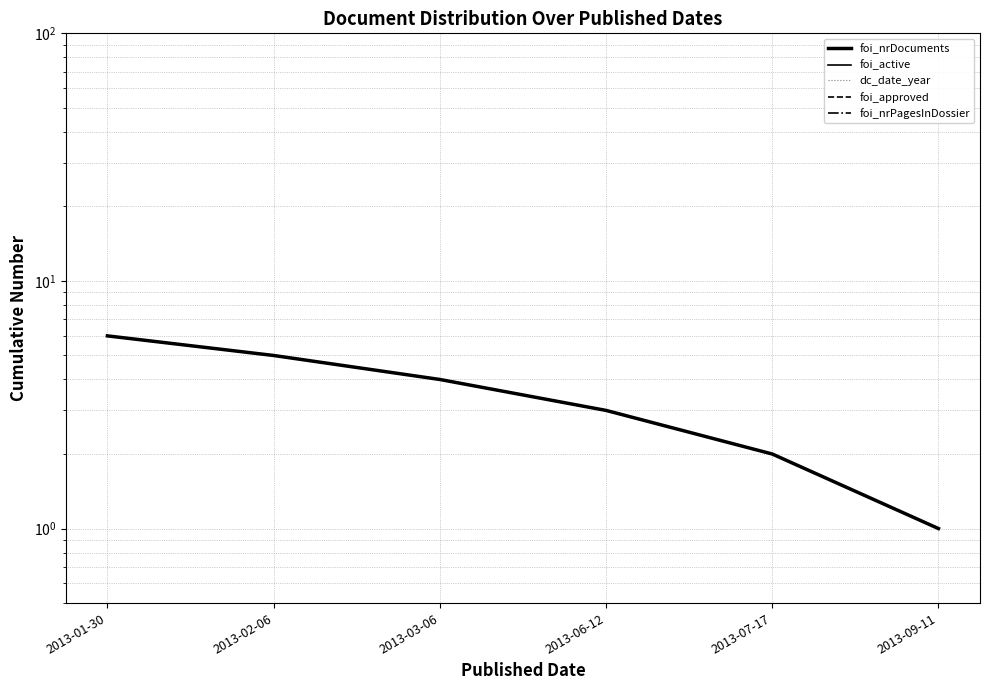

What is the value of the foi_nrPagesInDossier point at the 4th from the left?

3